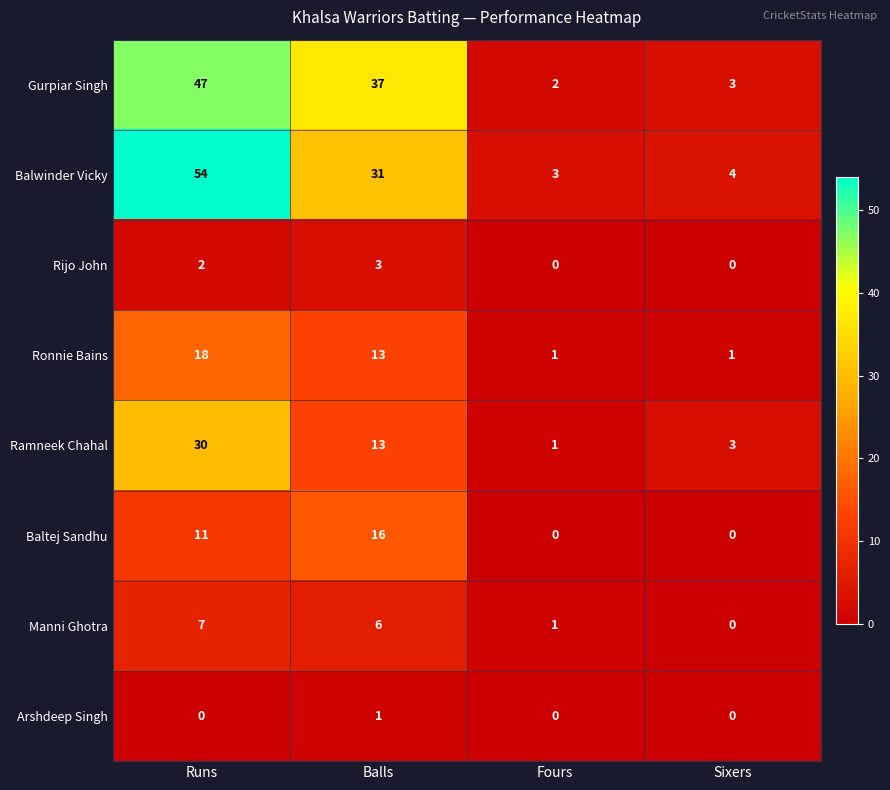

At which label does Ronnie Bains first exceed 13?

Runs